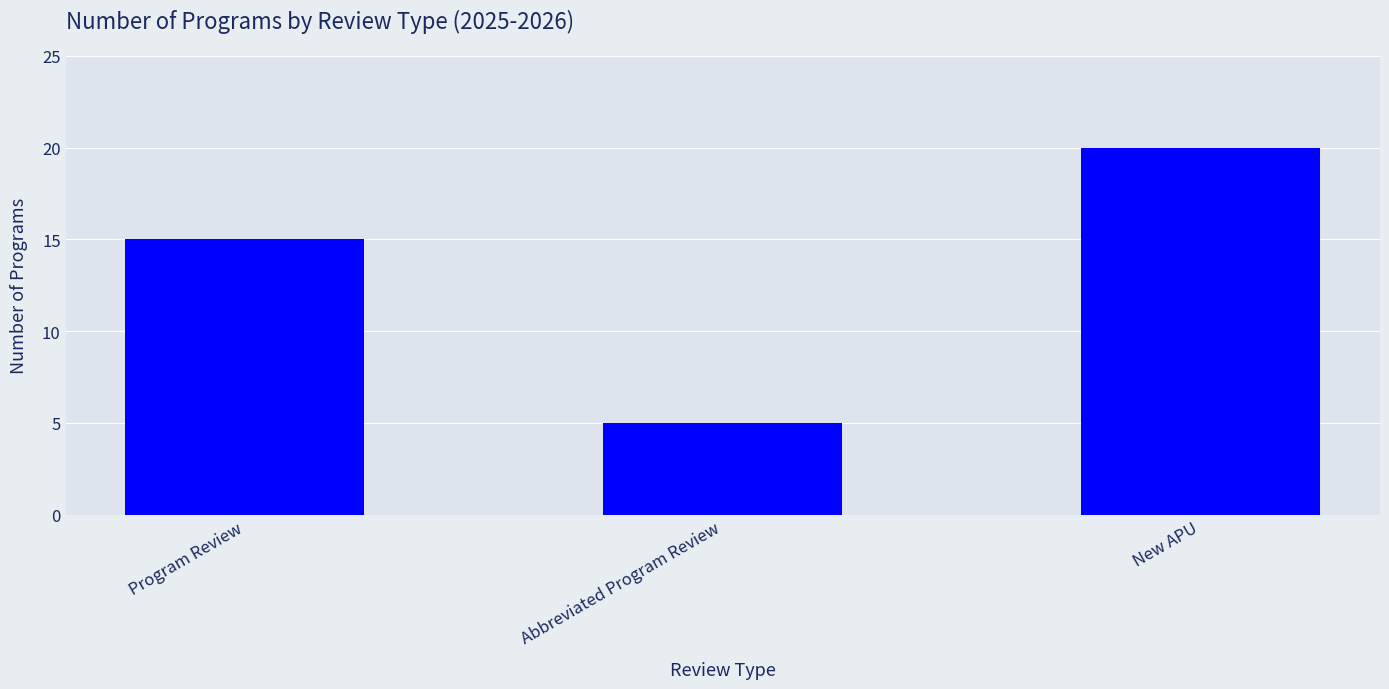

What is the approximate value at Program Review, to the nearest 10?

20